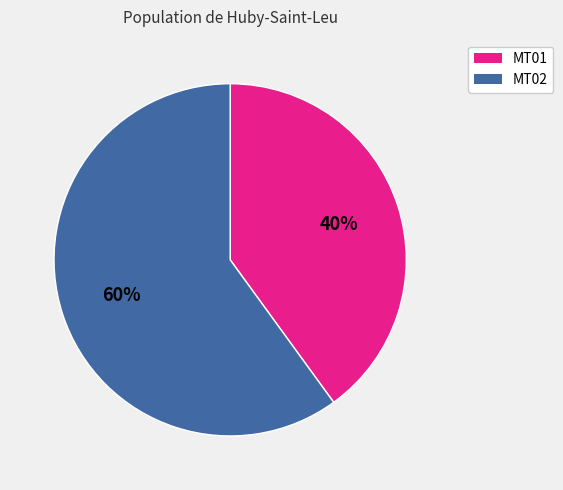

Is there a majority slice in this chart?

Yes